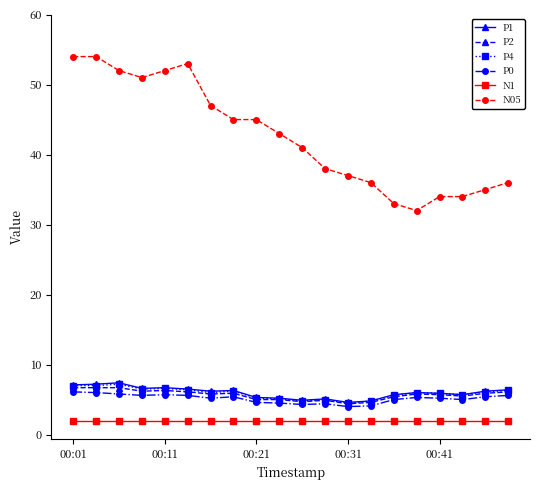

True or false: P2 and N1 intersect in this chart.

False